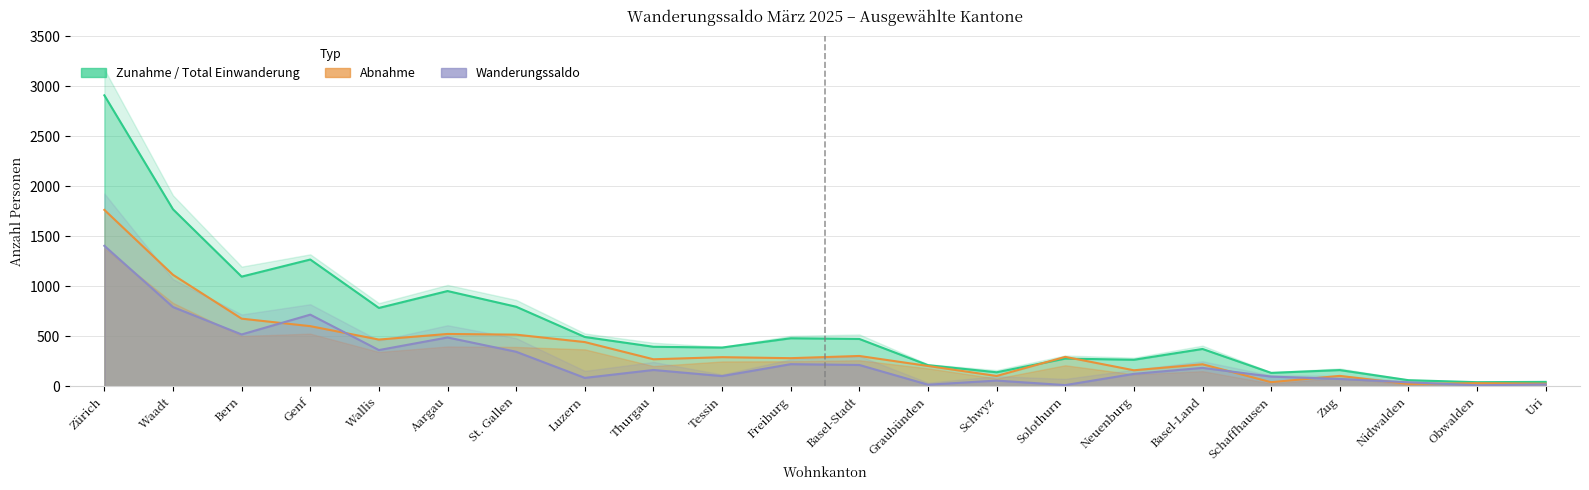

The Zunahme series shows 1771 at Waadt. True or false?

True